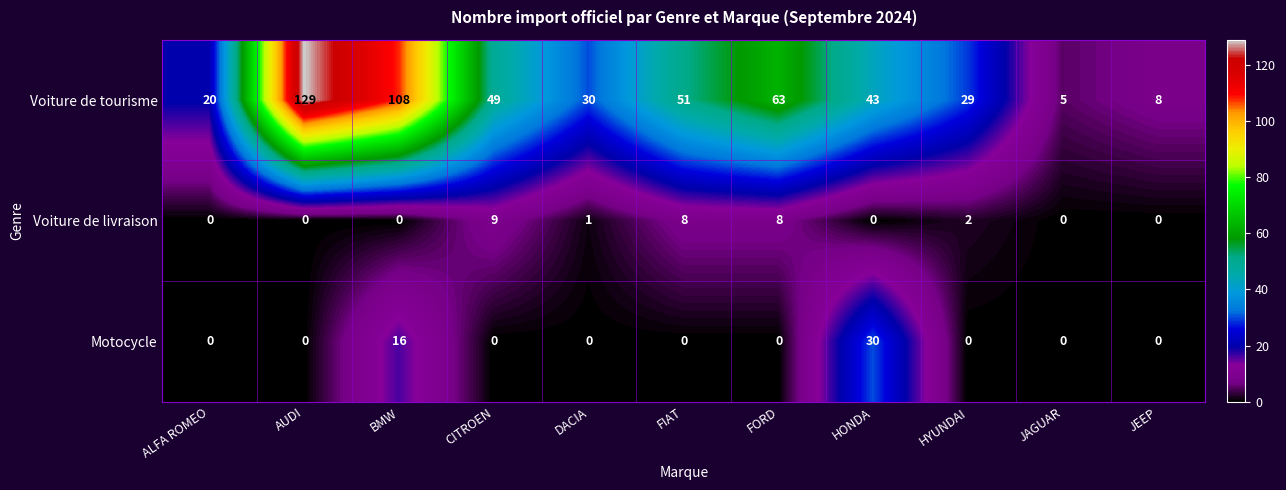

The value of Motocycle at FORD is 11. True or false?

False